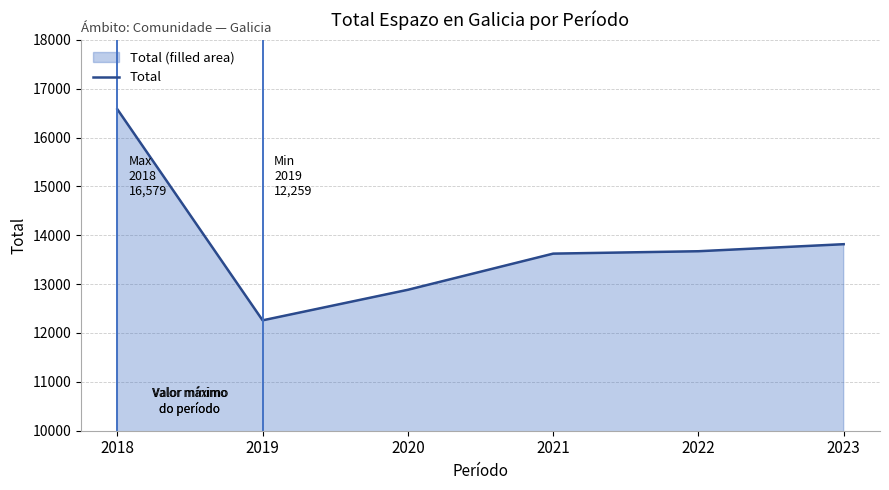

Reading left to right, extract all data points from this chart.

16579	12259	12884	13624	13673	13817